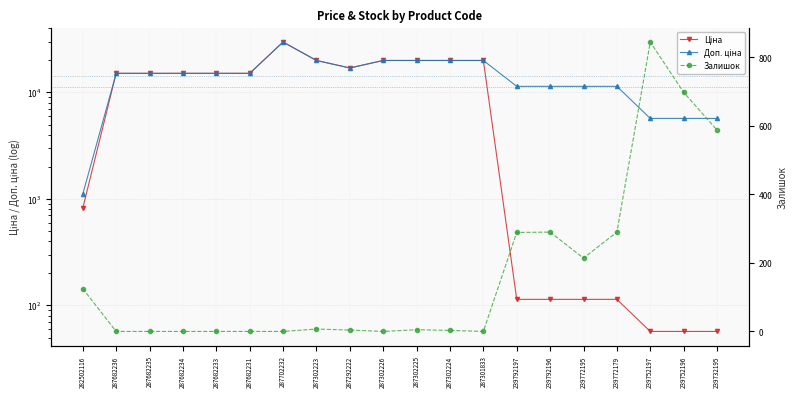

At how many categories does at least one series exceed 5923?

16